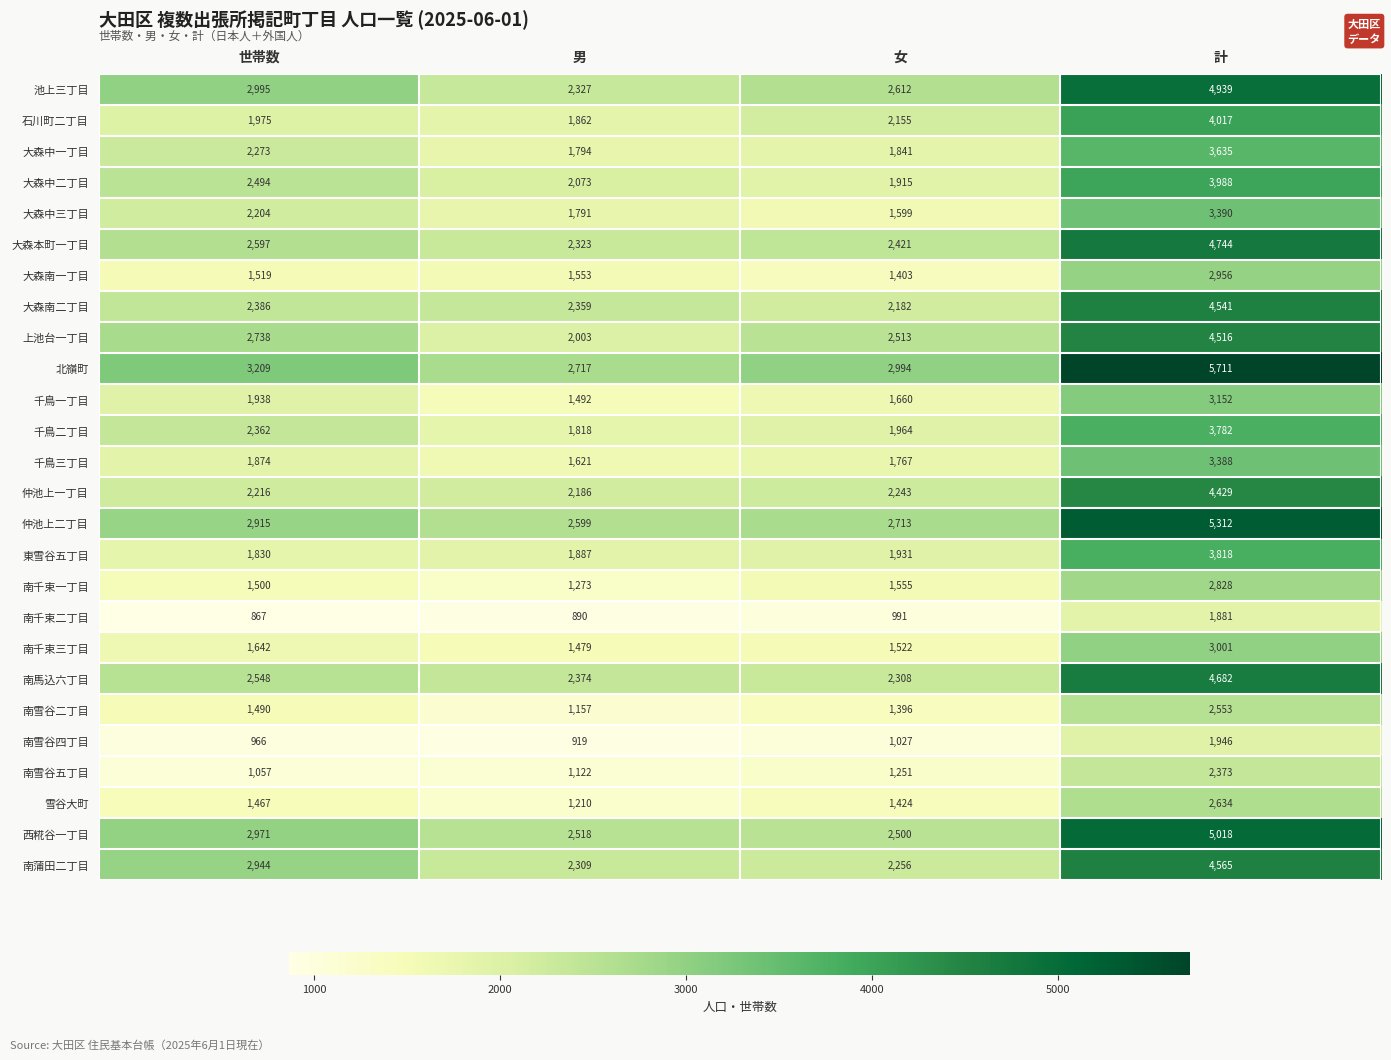

At which category is the sum across all series the highest?

計